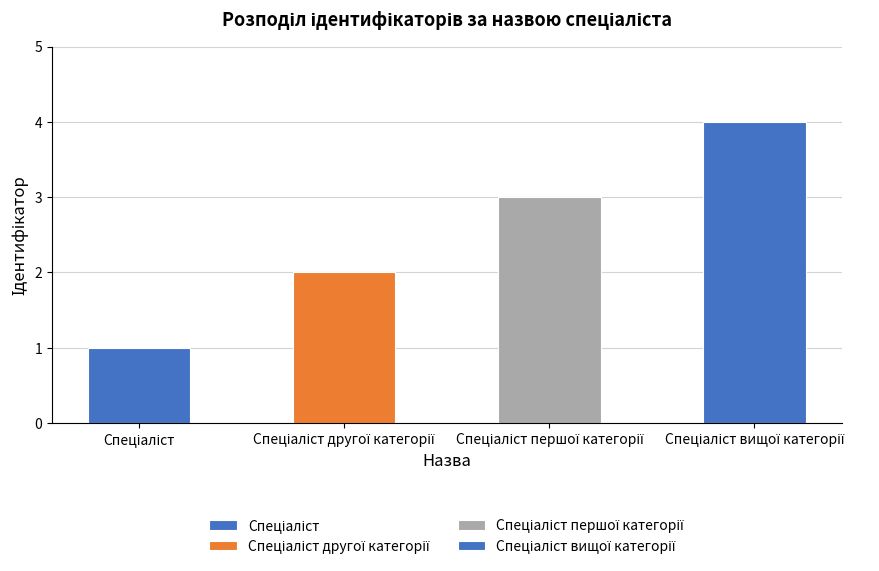

Which has a higher value, Спеціаліст вищої категорії or Спеціаліст першої категорії?

Спеціаліст вищої категорії